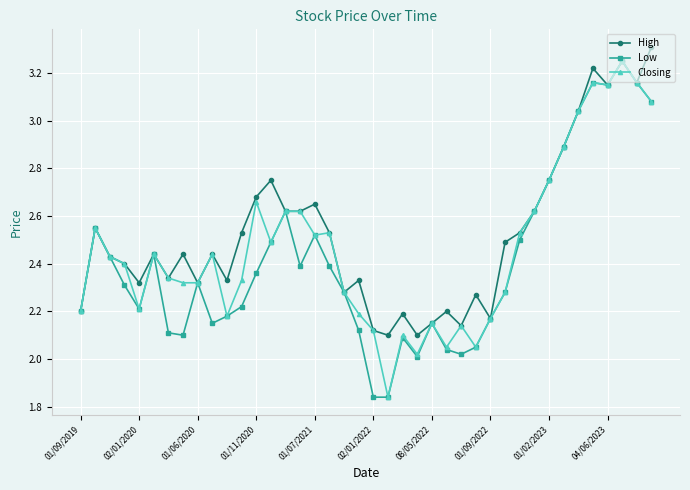

Does the chart have visible grid lines?

Yes